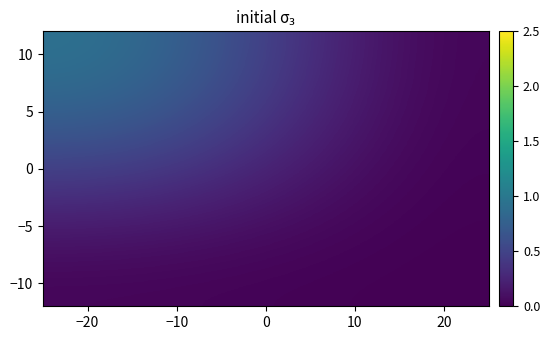

How many data points does each series have?

2